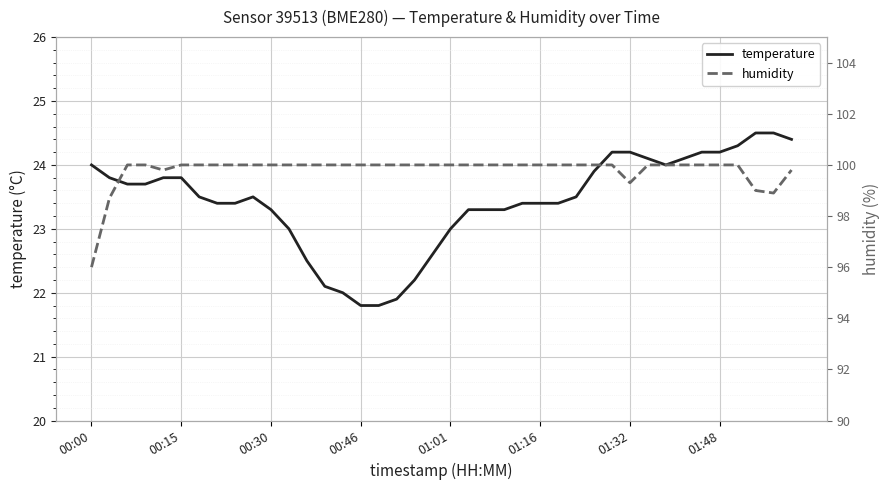

What is the average value of the temperature series?

23.4